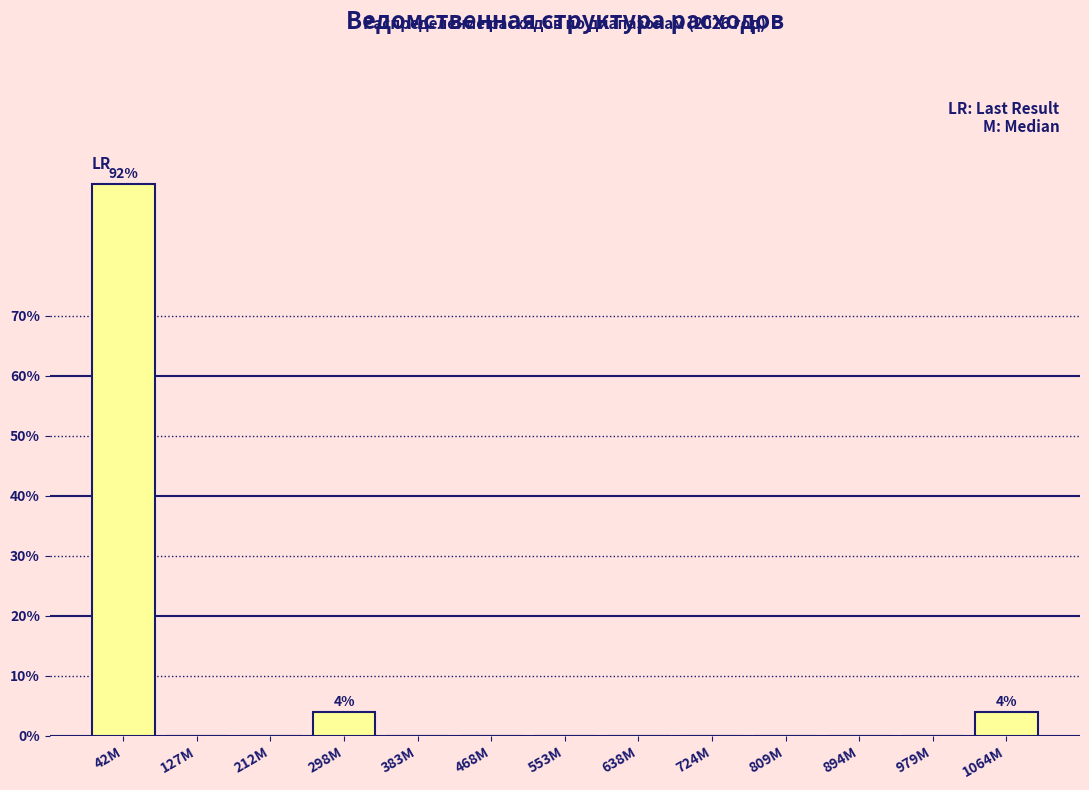

Reading left to right, extract all data points from this chart.

42M=92	127M=0	212M=0	298M=4	383M=0	468M=0	553M=0	638M=0	724M=0	809M=0	894M=0	979M=0	1064M=4